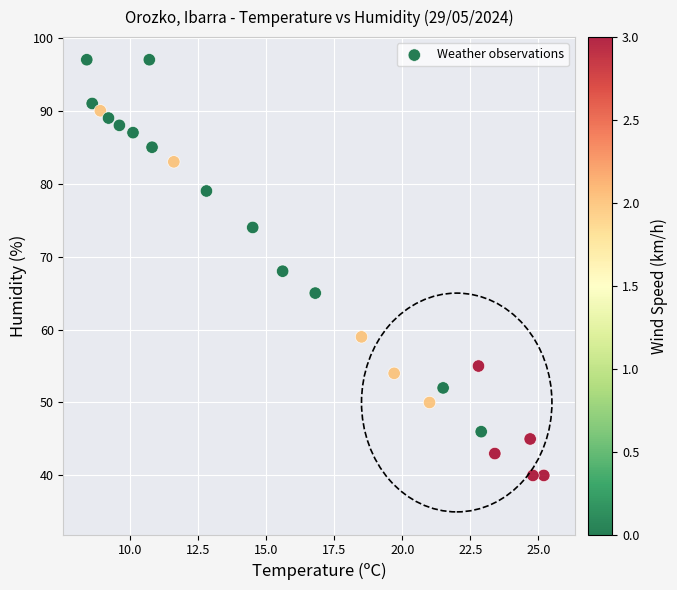

What is the range of Y values (max minus min)?

57